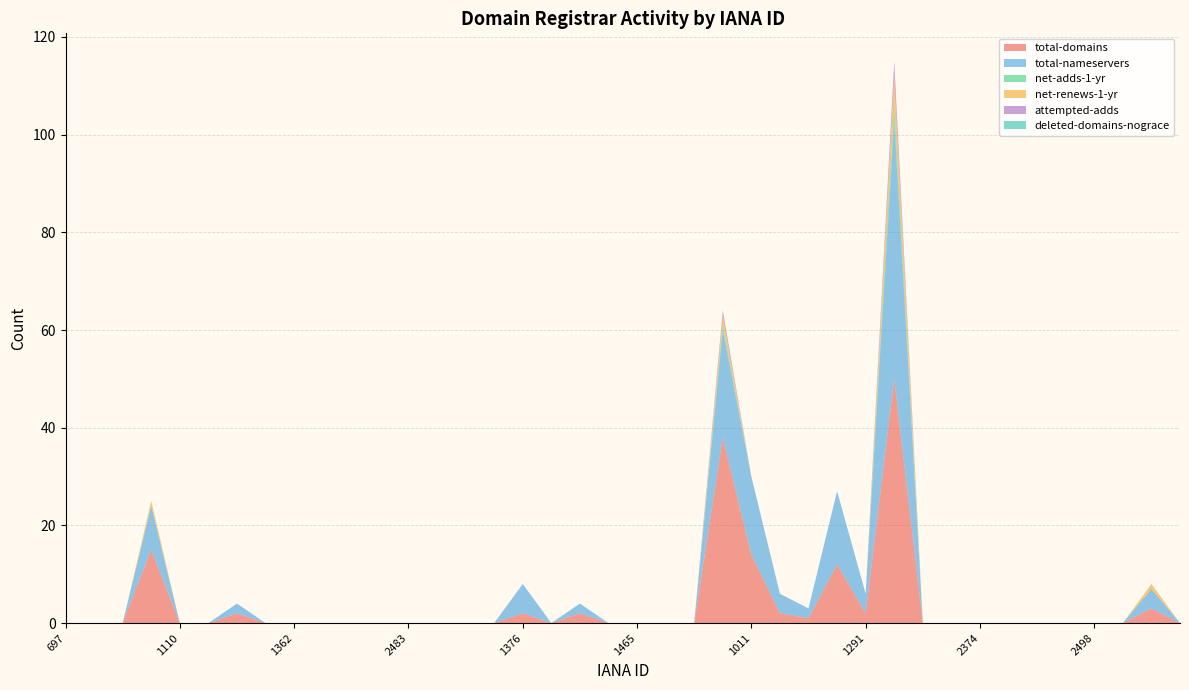

Reading left to right, extract all data points from this chart.

total-domains: 0	0	0	15	0	0	2	0	0	0	0	0	0	0	0	0	2	0	2	0	0	0	0	38	14	2	1	12	2	50	0	0	0	0	0	0	0	0	3	0
total-nameservers: 0	0	0	9	0	0	2	0	0	0	0	0	0	0	0	0	6	0	2	0	0	0	0	22	16	4	2	15	4	53	0	0	0	0	0	0	0	0	4	0
net-adds-1-yr: 0	0	0	0	0	0	0	0	0	0	0	0	0	0	0	0	0	0	0	0	0	0	0	1	0	0	0	0	0	3	0	0	0	0	0	0	0	0	0	0
net-renews-1-yr: 0	0	0	1	0	0	0	0	0	0	0	0	0	0	0	0	0	0	0	0	0	0	0	2	0	0	0	0	0	6	0	0	0	0	0	0	0	0	1	0
attempted-adds: 0	0	0	0	0	0	0	0	0	0	0	0	0	0	0	0	0	0	0	0	0	0	0	1	0	0	0	0	0	3	0	0	0	0	0	0	0	0	0	0
deleted-domains-nograce: 0	0	0	0	0	0	0	0	0	0	0	0	0	0	0	0	0	0	0	0	0	0	0	0	0	0	0	0	0	0	0	0	0	0	0	0	0	0	0	0